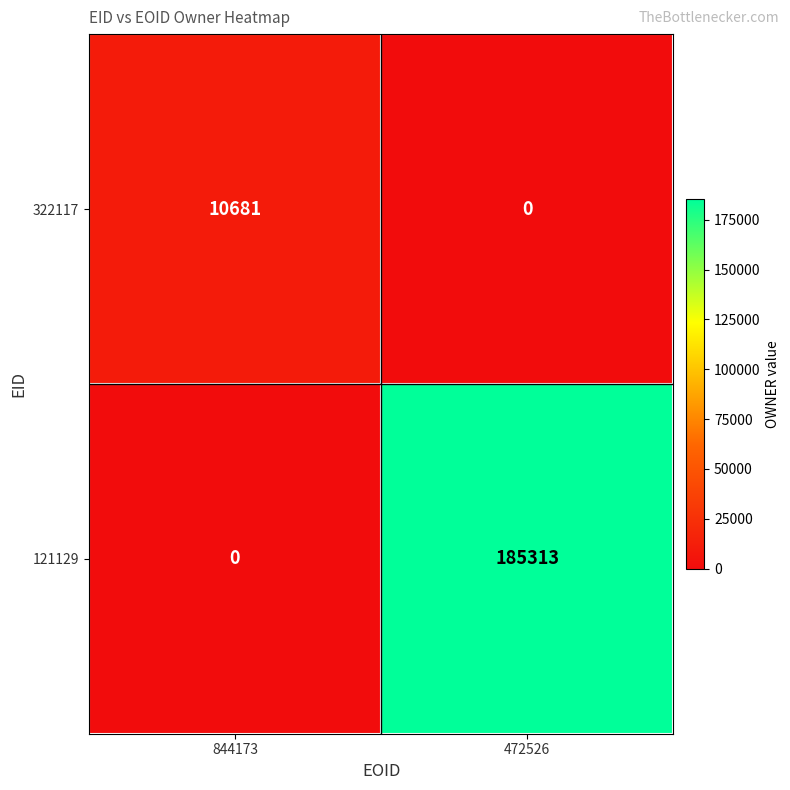

How many categories are shown in the chart?

2